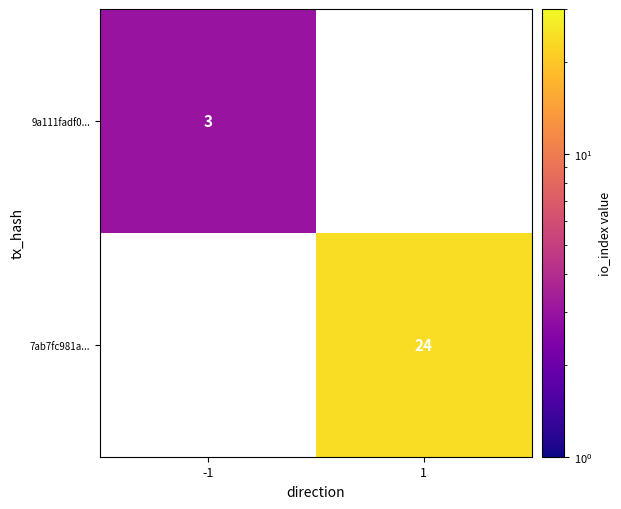

True or false: 7ab7fc981a... has a value of 24 at 1.

True